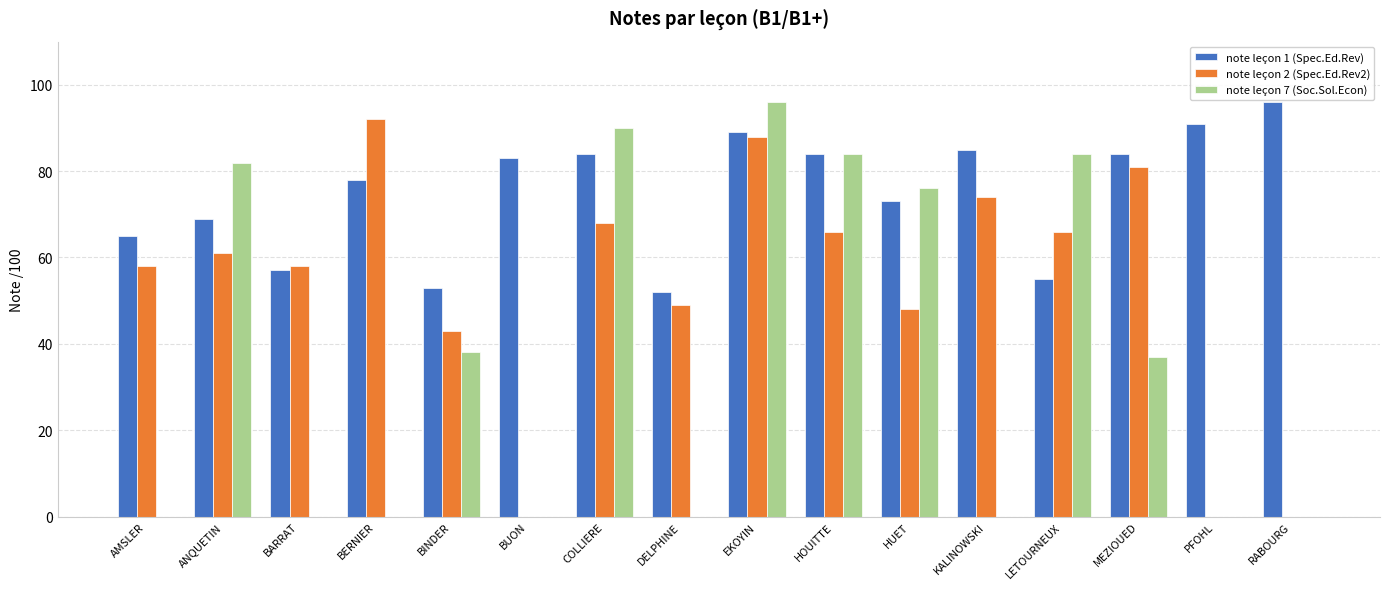

Is the value of note leçon 2 (Spec.Ed.Rev2) at DELPHINE greater than the value of note leçon 1 (Spec.Ed.Rev) at AMSLER?

No